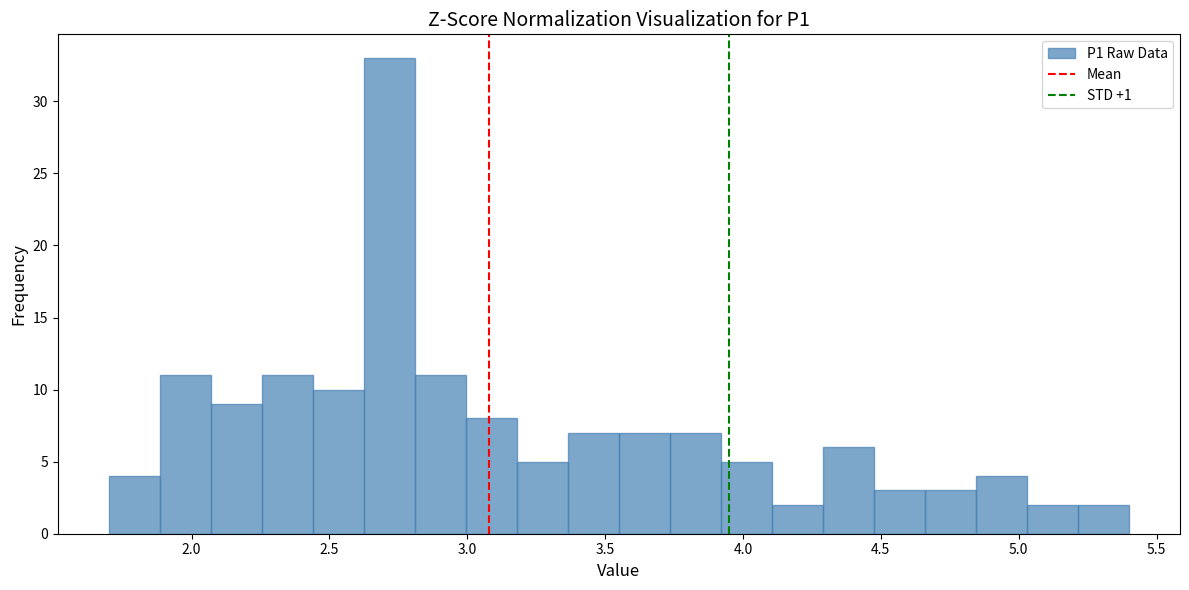

Around what value on the x-axis is the tallest bar? Give the approximate position of its centre, as read against the axis.

2.70